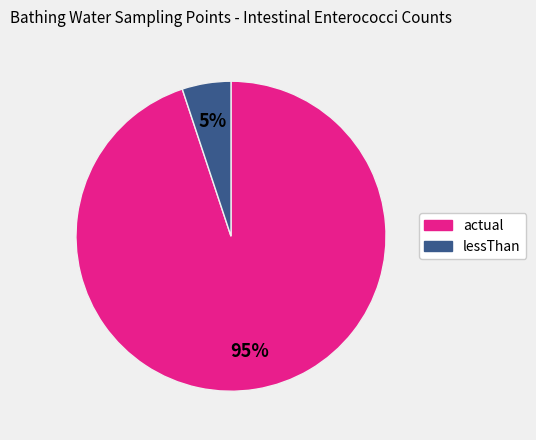

To the nearest percent, what is the difference between the largest and smallest slice percentages?

90%